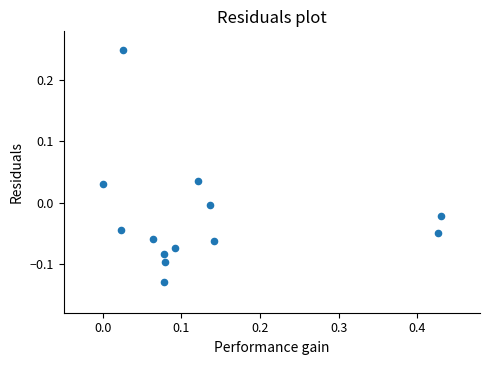

What is the range of Y values (max minus min)?

0.4